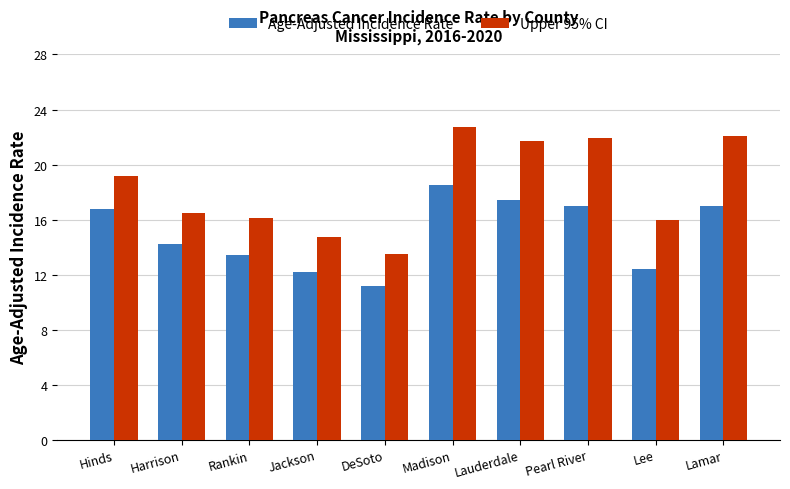

Rank the series by their maximum value, from lowest to highest.

Age-Adjusted Incidence Rate, Upper 95% CI